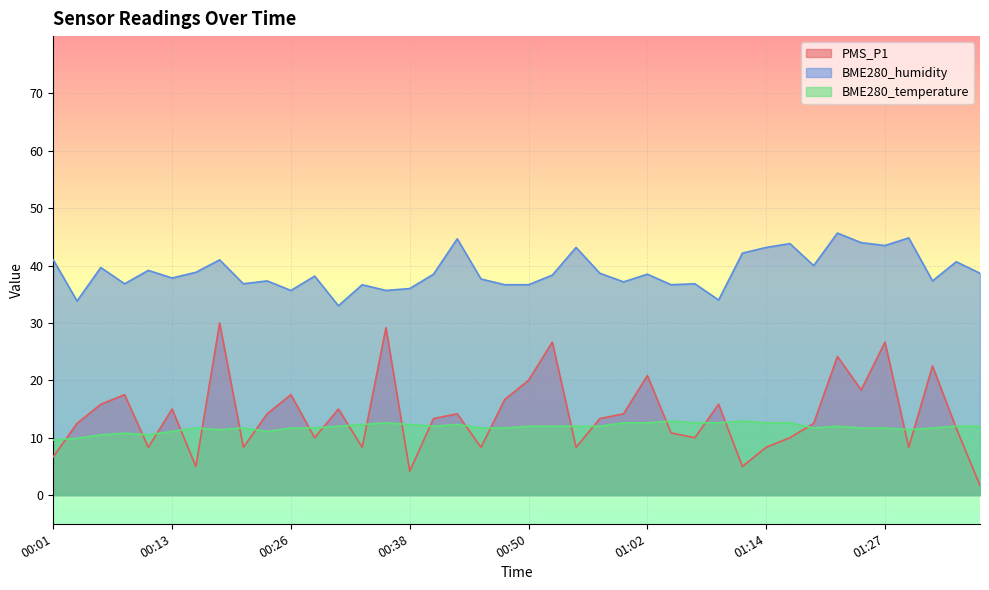

In BME280_humidity, how many points are higher than both neighbors (excluding endpoints)?

14